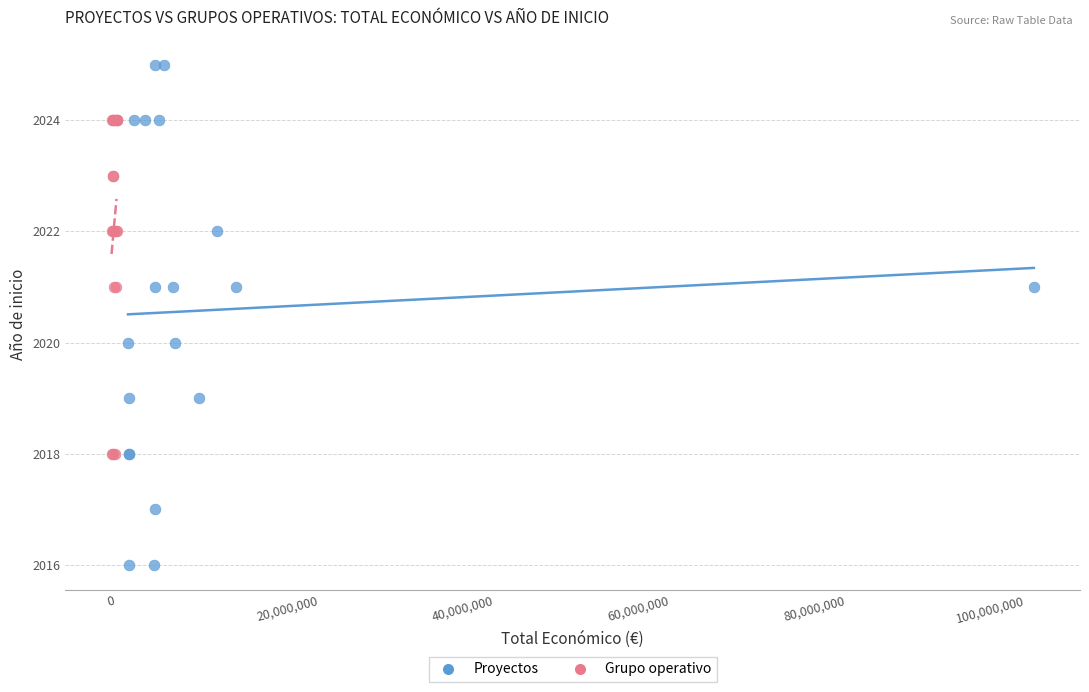

Which series reaches the maximum Y coordinate?

Proyectos